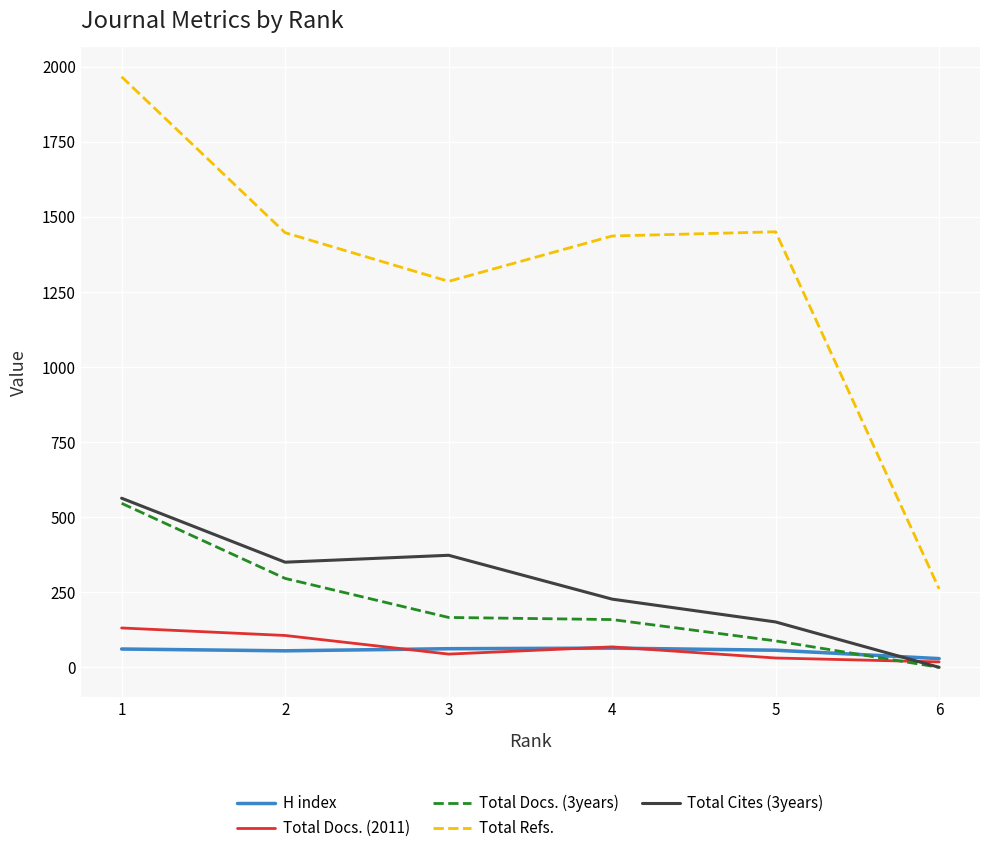

What is the lowest value of the Total Refs. series?

261